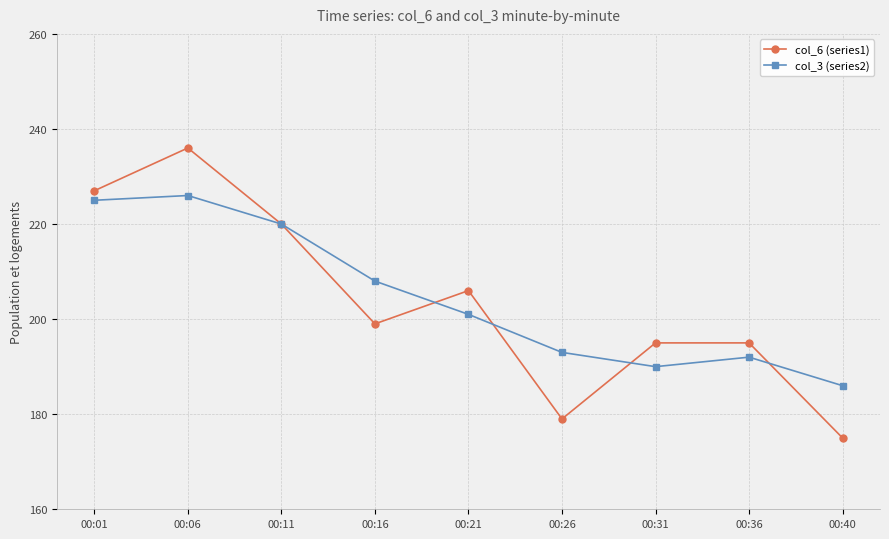

What is the spread (max minus min) of values at 00:16?

9